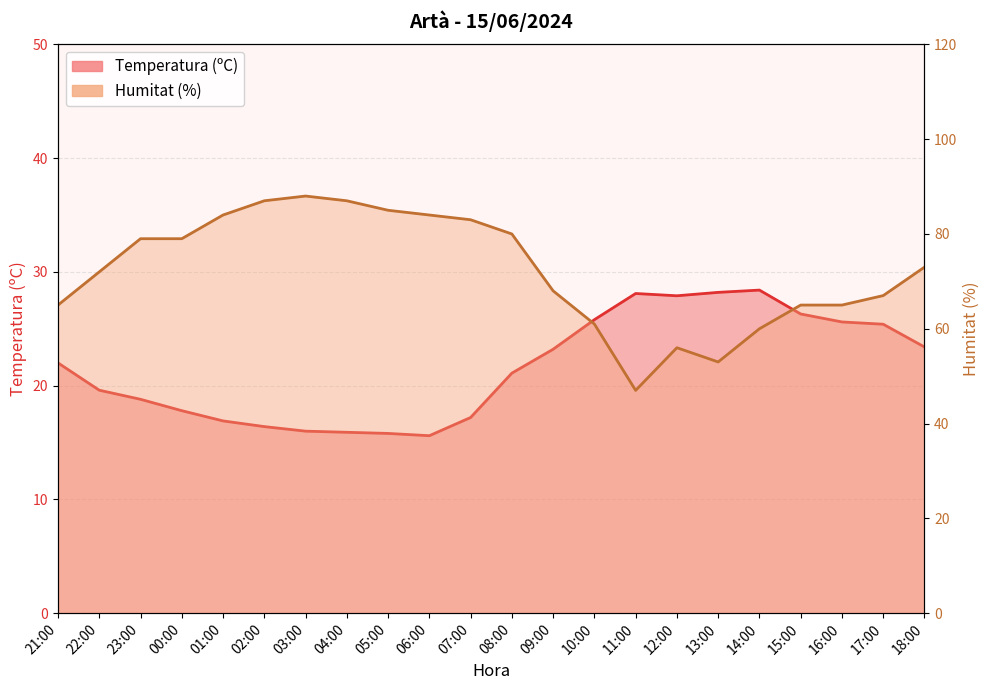

What is the difference between the maximum and minimum values in the Humitat (%) series?

41.0